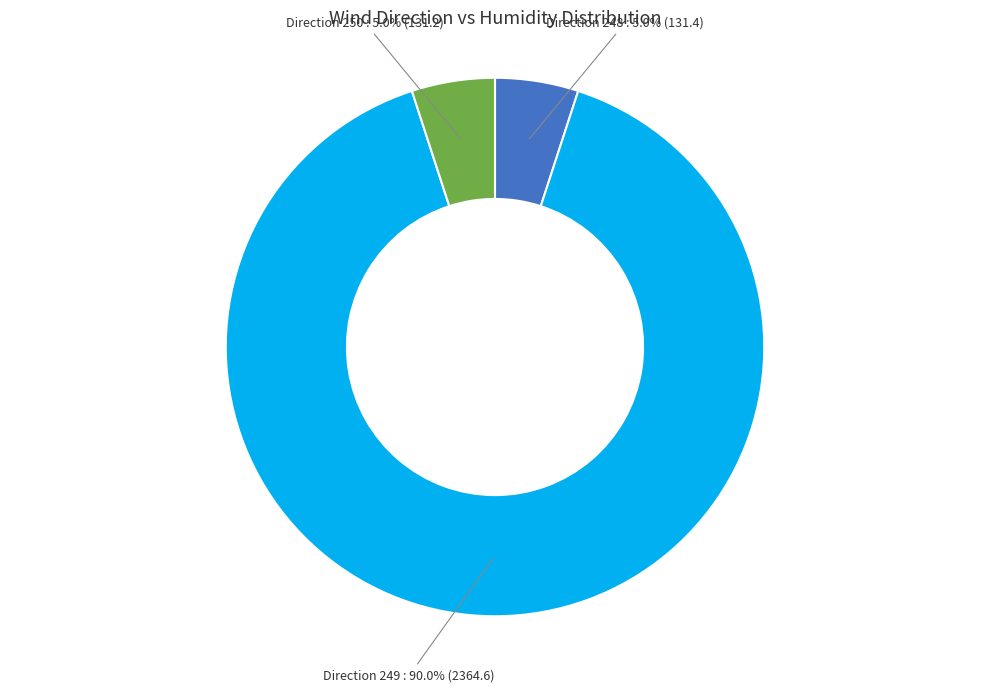

Does any single category account for the majority?

Yes